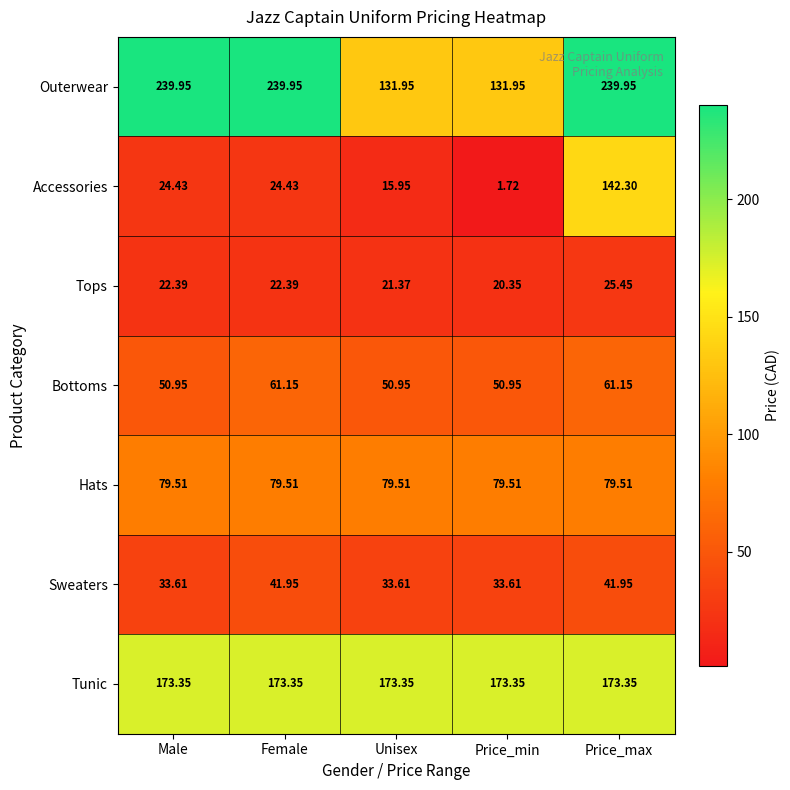

How many distinct data groups are displayed?

7